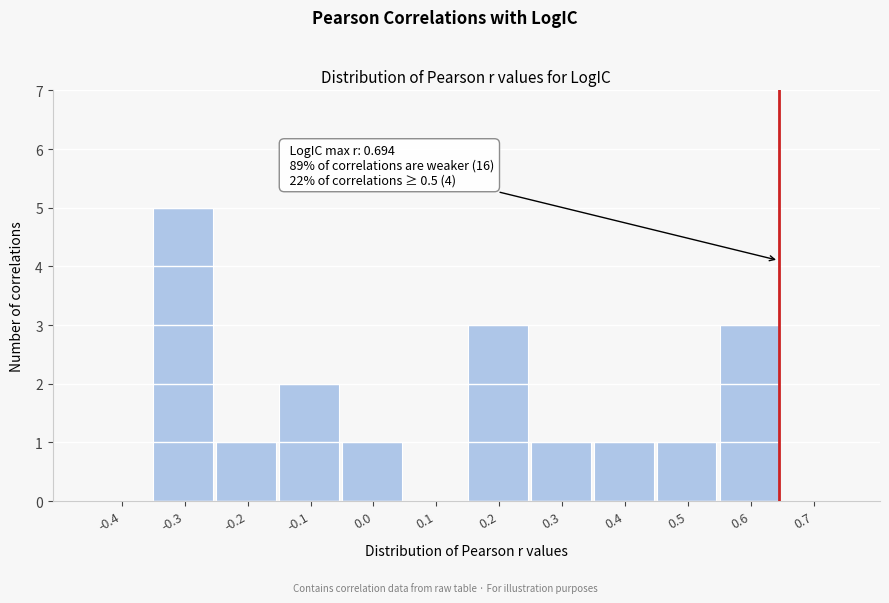

Reading left to right, transcribe all the data shown in this chart.

-0.4=0	-0.3=5	-0.2=1	-0.1=2	0.0=1	0.1=0	0.2=3	0.3=1	0.4=1	0.5=1	0.6=3	0.7=0